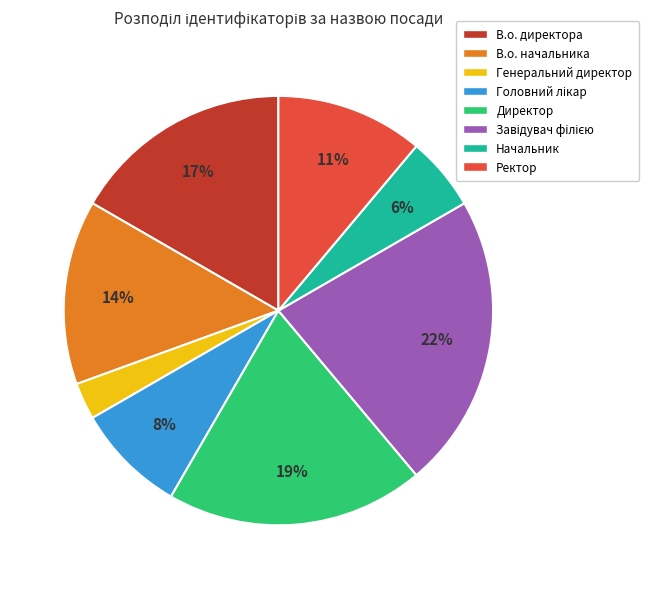

Which category has the smallest portion of the pie?

Генеральний директор